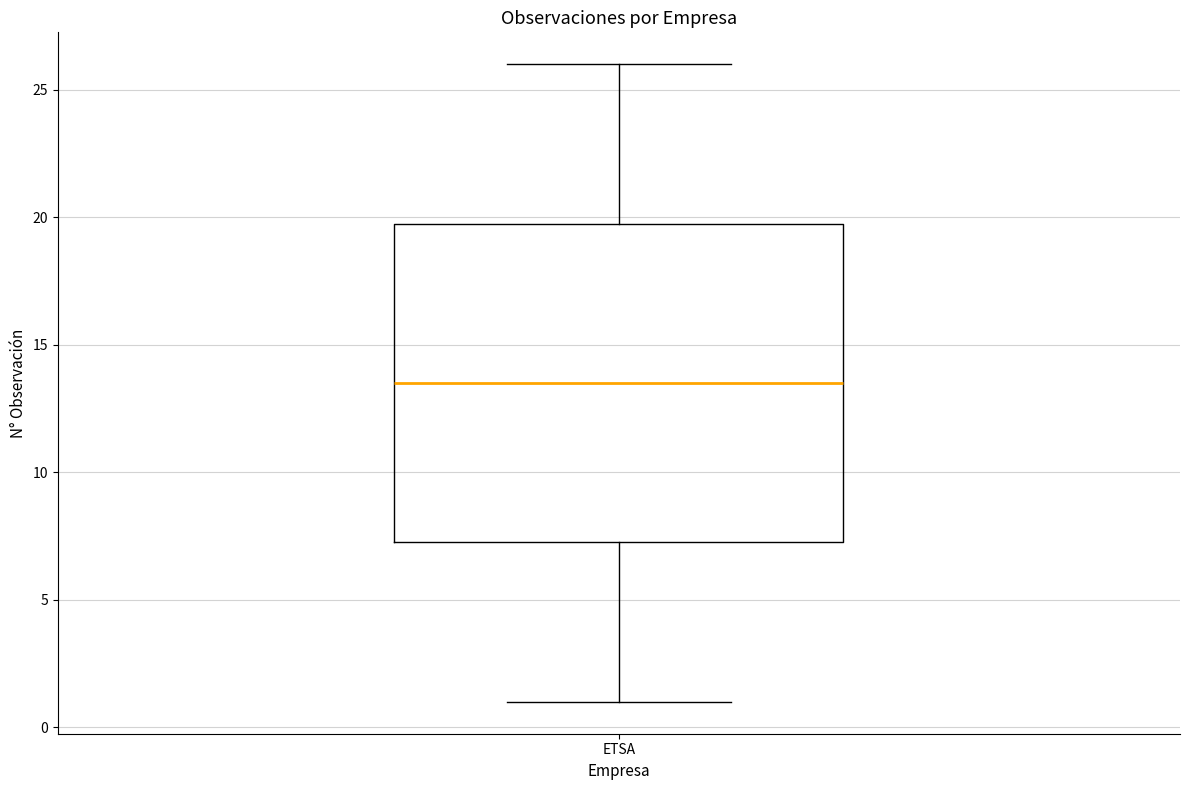

Transcribe this box plot: give where the median line is, the range the box spans, and where the two whiskers end, as read against the y-axis. The values are not printed on the chart, so give them approximately, as read against the axis.

median 13.5, box 7.5 to 20.0, whiskers 1.0 to 26.0